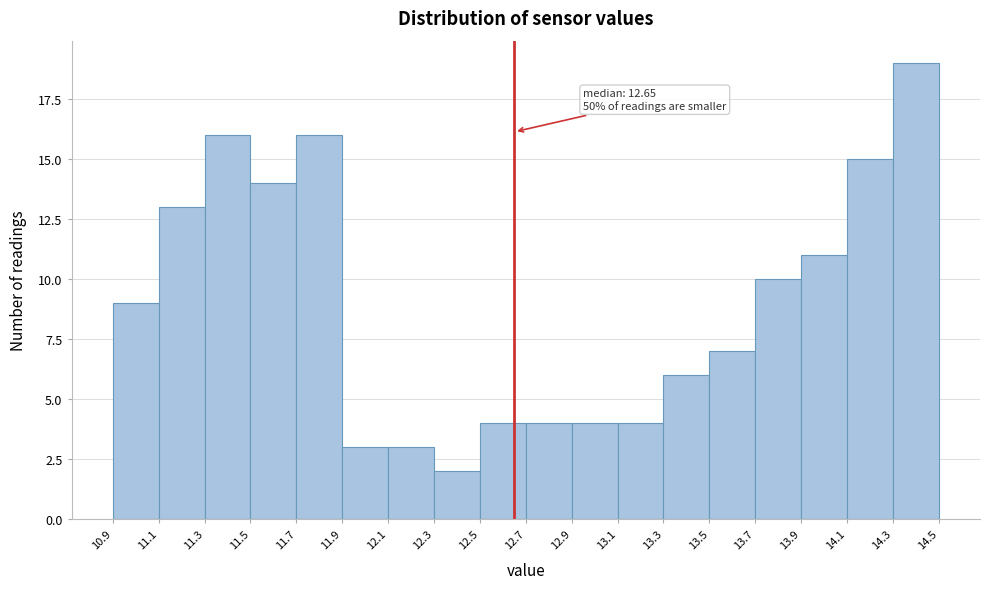

Over which range of the x-axis is the bar tallest?

14.3 to 14.5